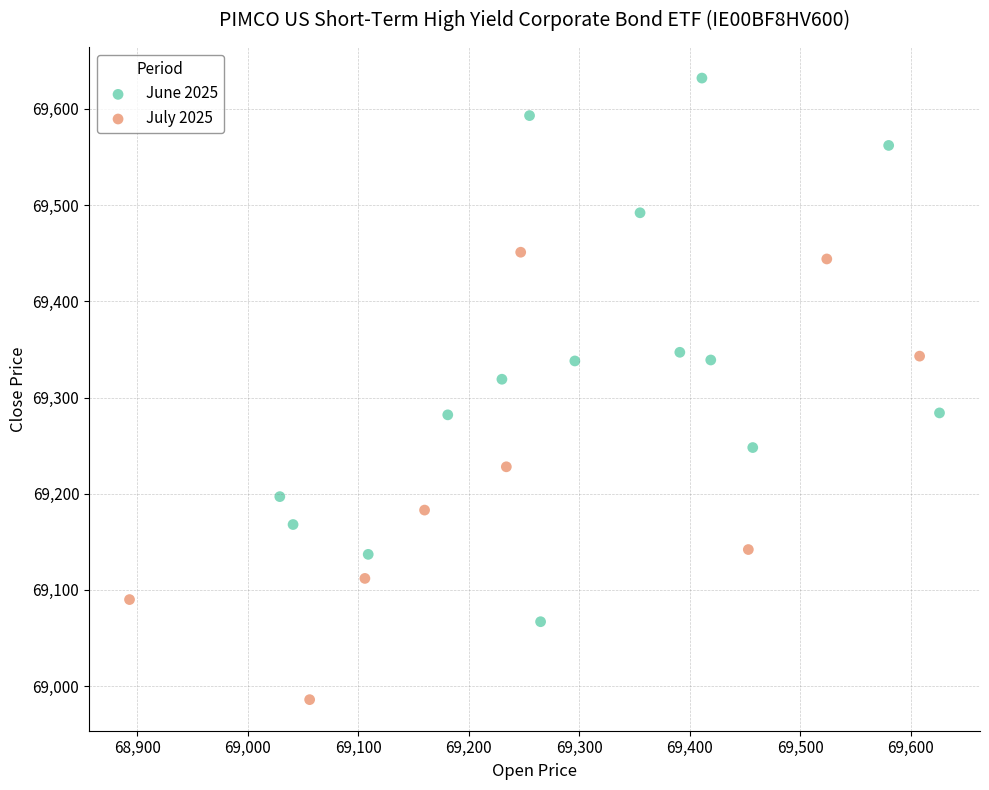

What are all the series names shown in the legend?

June 2025, July 2025